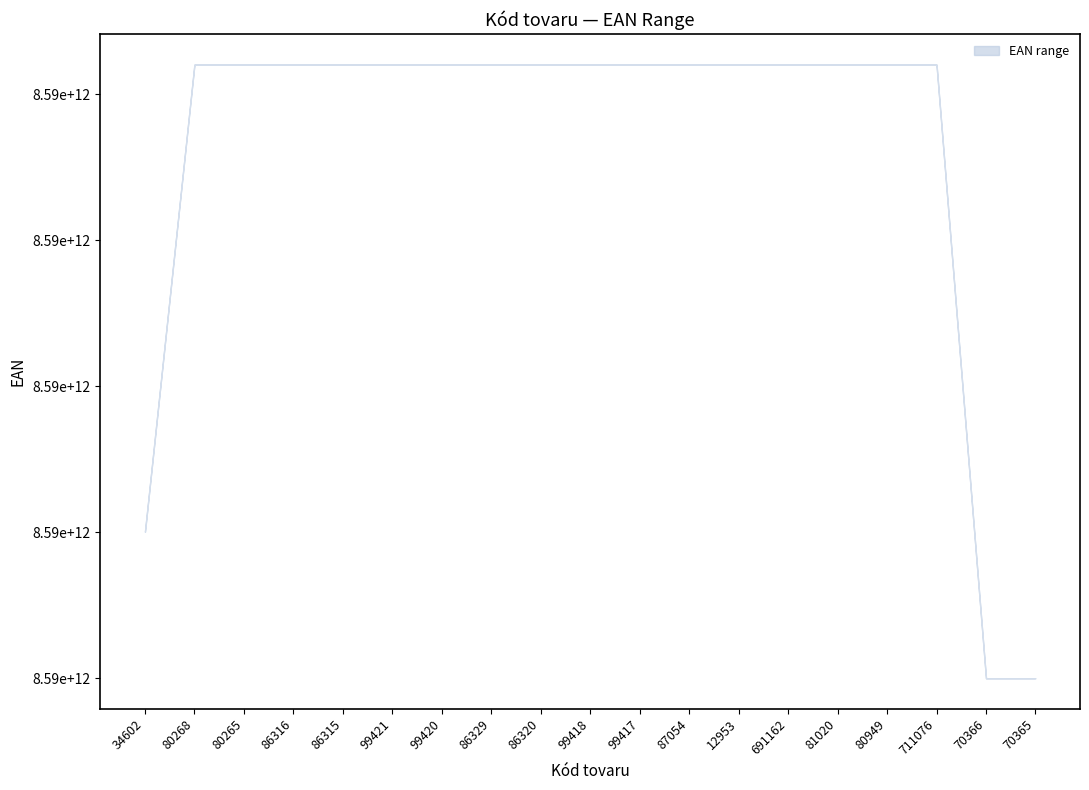

At which category is the sum across all series the highest?

99421